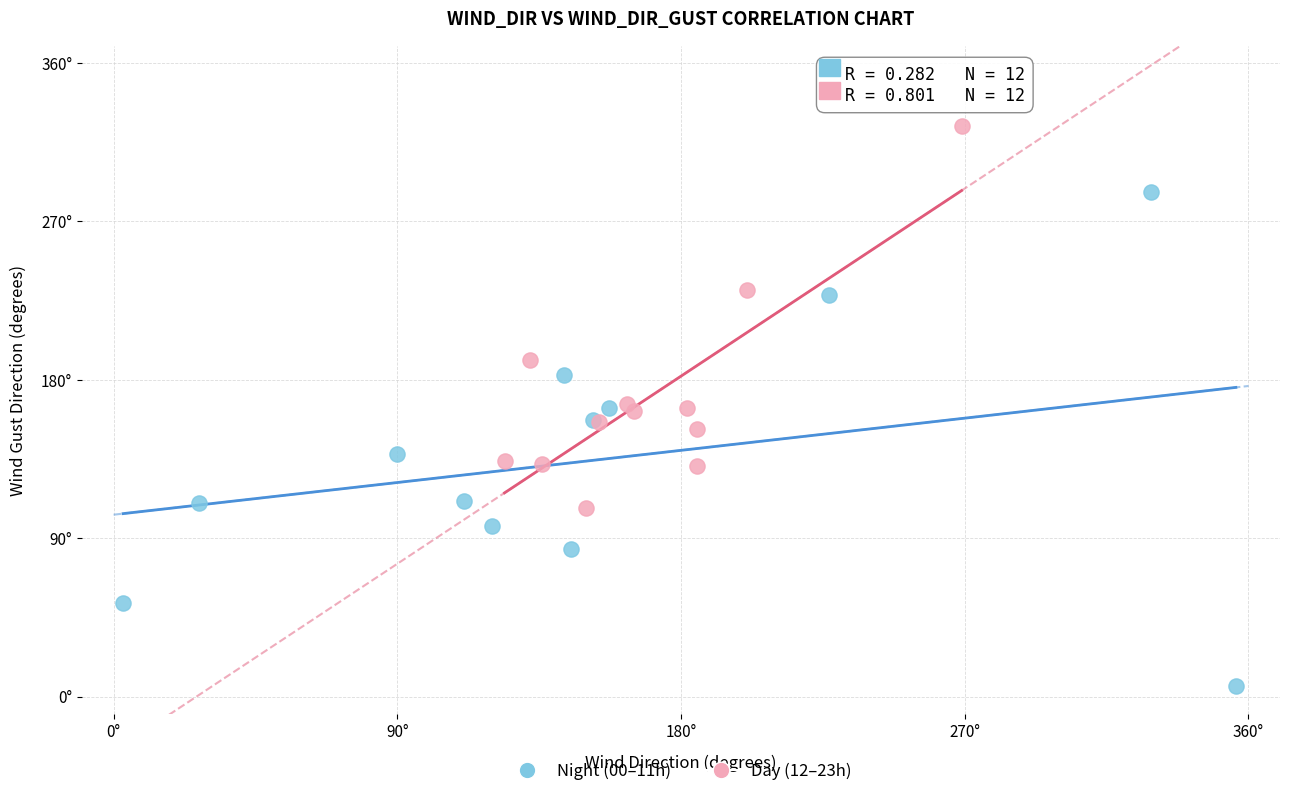

Which series reaches the minimum Y coordinate?

Night (00–11h)